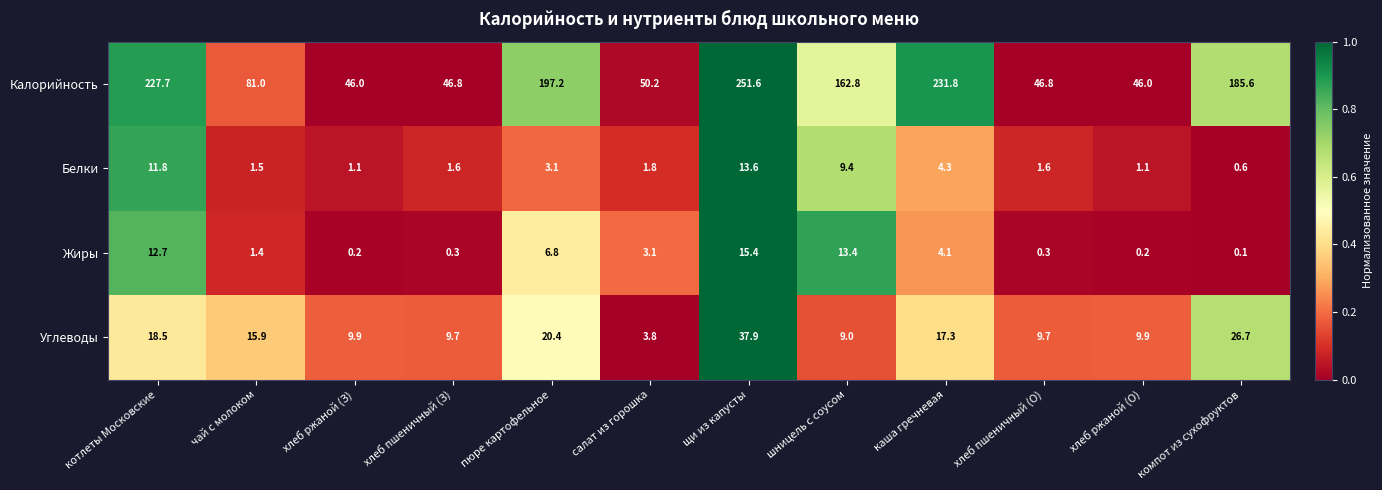

What is the total value across all series at каша гречневая?

257.5